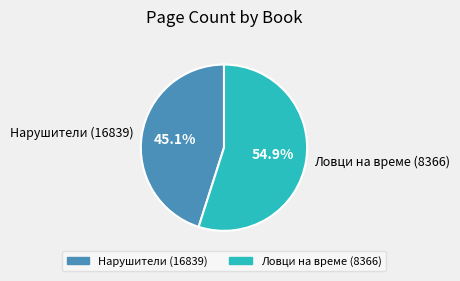

Does Ловци на време (8366) account for over 50% of the chart?

Yes